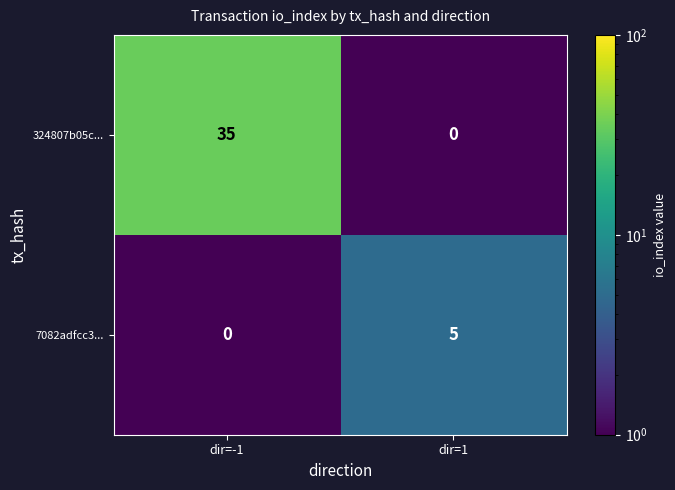

What is the difference between the highest and lowest values at dir=-1?

35